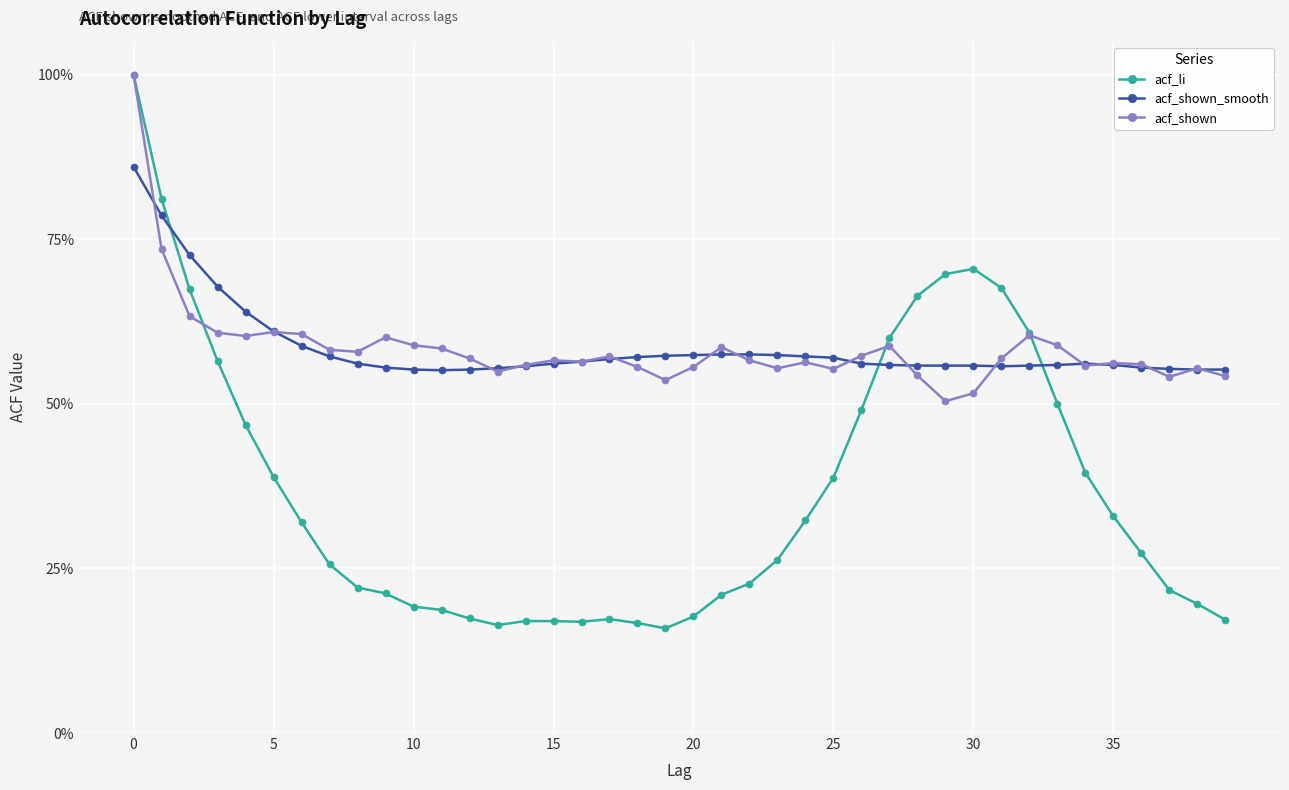

What are all the series names shown in the legend?

acf_li, acf_shown_smooth, acf_shown